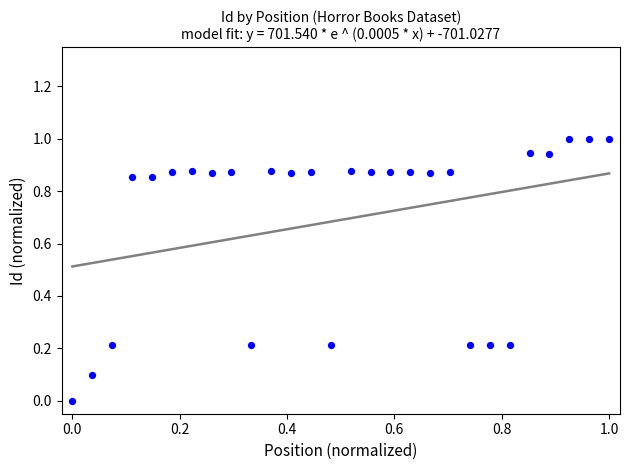

What is the range of X values (max minus min)?

1.0